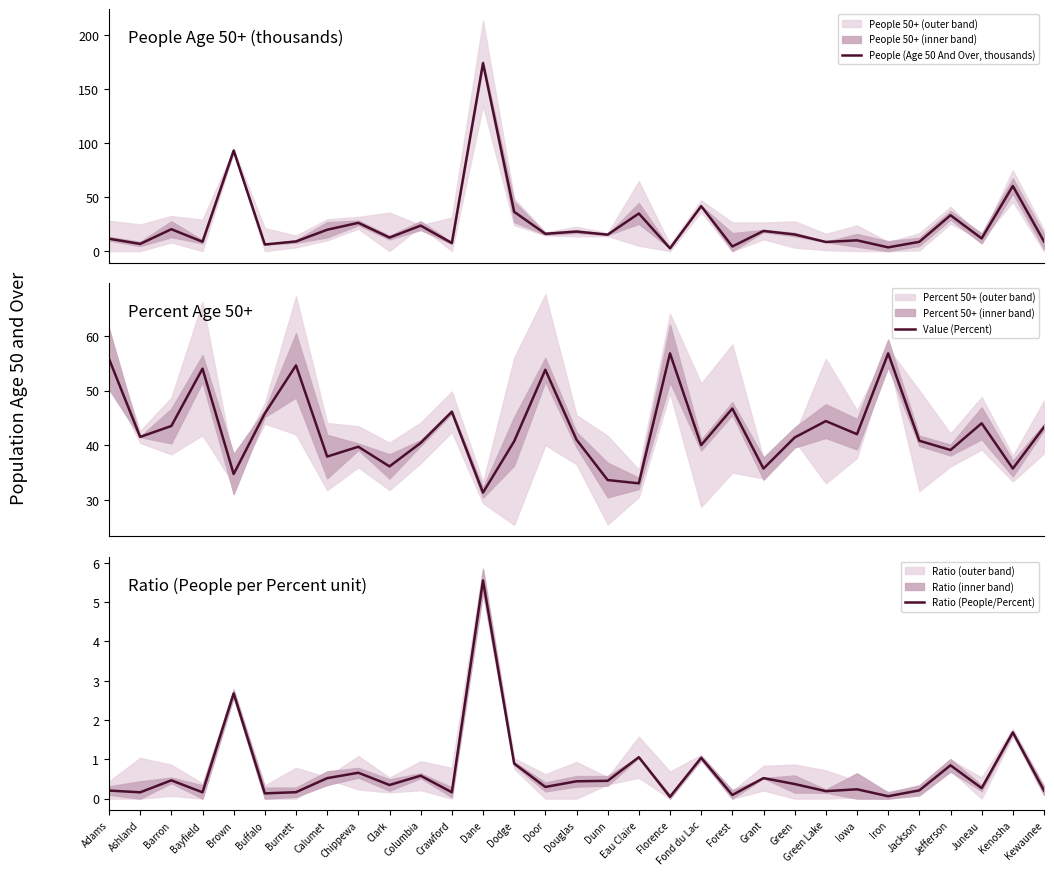

Reading left to right, list all the values displayed in this chart.

People (Age 50 And Over, thousands): Adams=11.4	Ashland=6.6	Barron=20.2	Bayfield=8.7	Brown=92.9	Buffalo=6.1	Burnett=8.9	Calumet=19.7	Chippewa=26.1	Clark=12.5	Columbia=23.5	Crawford=7.4	Dane=173.7	Dodge=36.3	Door=16.0	Douglas=18.1	Dunn=15.2	Eau Claire=34.8	Florence=2.6	Fond du Lac=41.6	Forest=4.3	Grant=18.6	Green=15.4	Green Lake=8.4	Iowa=10.0	Iron=3.5	Jackson=8.6	Jefferson=33.1	Juneau=11.7	Kenosha=60.2	Kewaunee=8.9
Value (Percent): Adams=55.8	Ashland=41.5	Barron=43.5	Bayfield=54.0	Brown=34.7	Buffalo=45.8	Burnett=54.6	Calumet=37.9	Chippewa=39.7	Clark=36.1	Columbia=40.4	Crawford=46.1	Dane=31.3	Dodge=40.7	Door=53.8	Douglas=41.0	Dunn=33.6	Eau Claire=33.0	Florence=56.8	Fond du Lac=40.0	Forest=46.7	Grant=35.7	Green=41.4	Green Lake=44.4	Iowa=42.0	Iron=56.8	Jackson=40.8	Jefferson=39.1	Juneau=44.0	Kenosha=35.7	Kewaunee=43.3
Ratio (People/Percent): Adams=0.2	Ashland=0.2	Barron=0.5	Bayfield=0.2	Brown=2.7	Buffalo=0.1	Burnett=0.2	Calumet=0.5	Chippewa=0.7	Clark=0.3	Columbia=0.6	Crawford=0.2	Dane=5.5	Dodge=0.9	Door=0.3	Douglas=0.4	Dunn=0.5	Eau Claire=1.1	Florence=0.0	Fond du Lac=1.0	Forest=0.1	Grant=0.5	Green=0.4	Green Lake=0.2	Iowa=0.2	Iron=0.1	Jackson=0.2	Jefferson=0.8	Juneau=0.3	Kenosha=1.7	Kewaunee=0.2